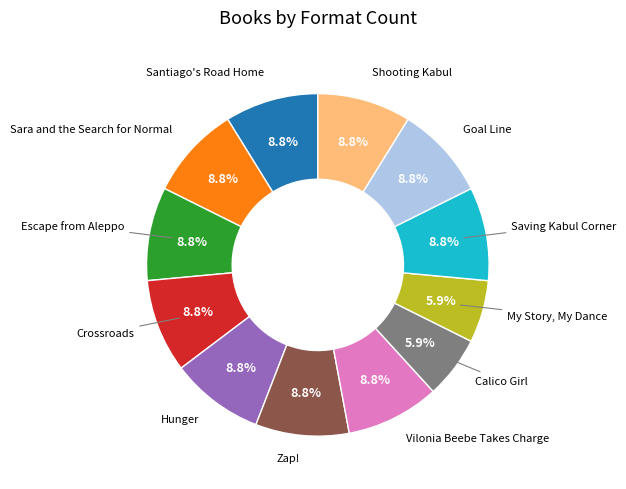

To the nearest percent, what is the average slice percentage?

8%